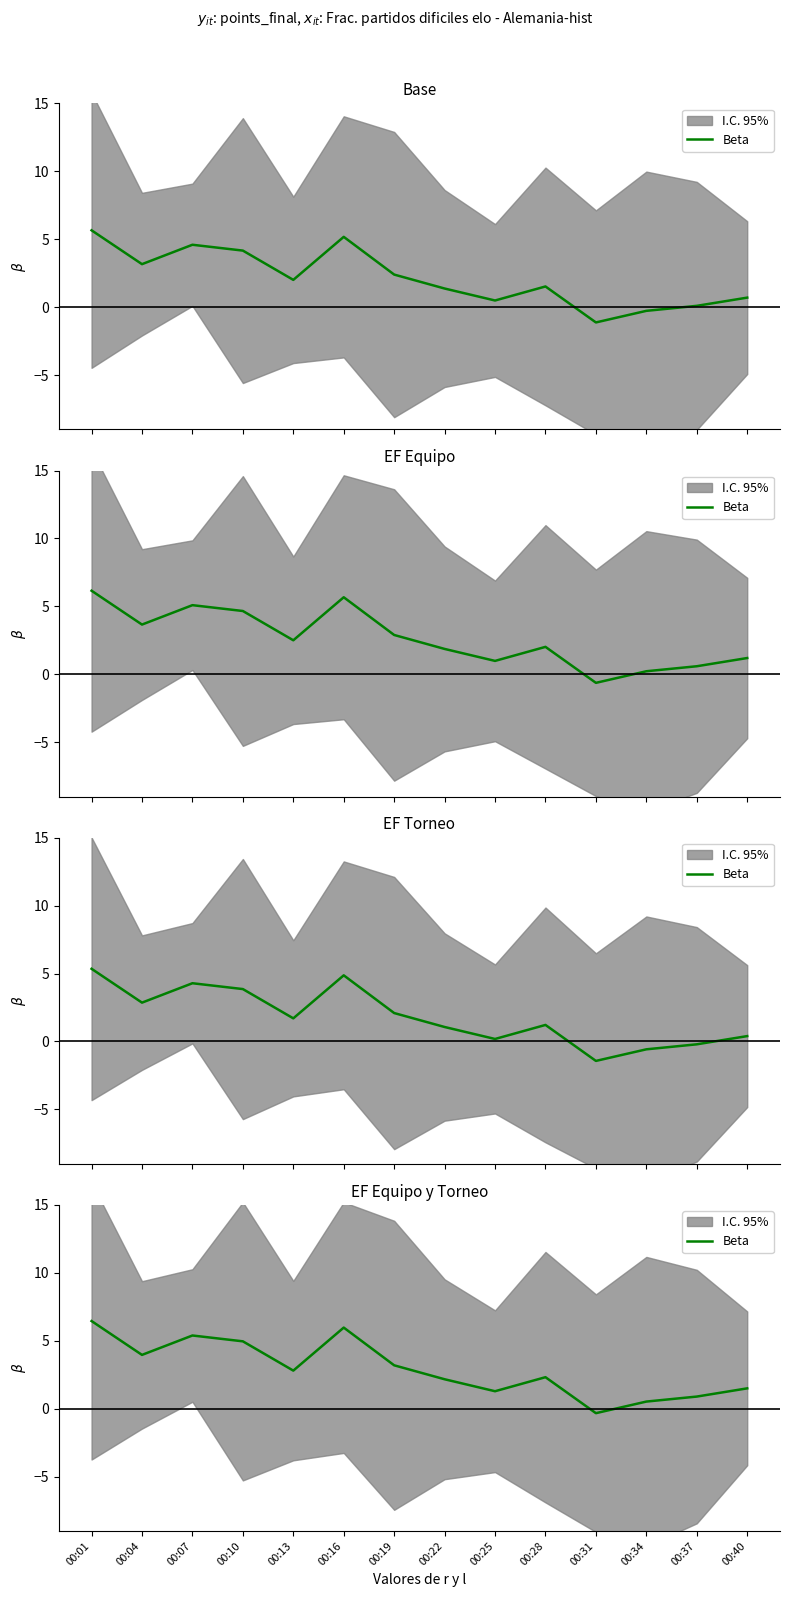

At which label is the value closest to 3?

00:19